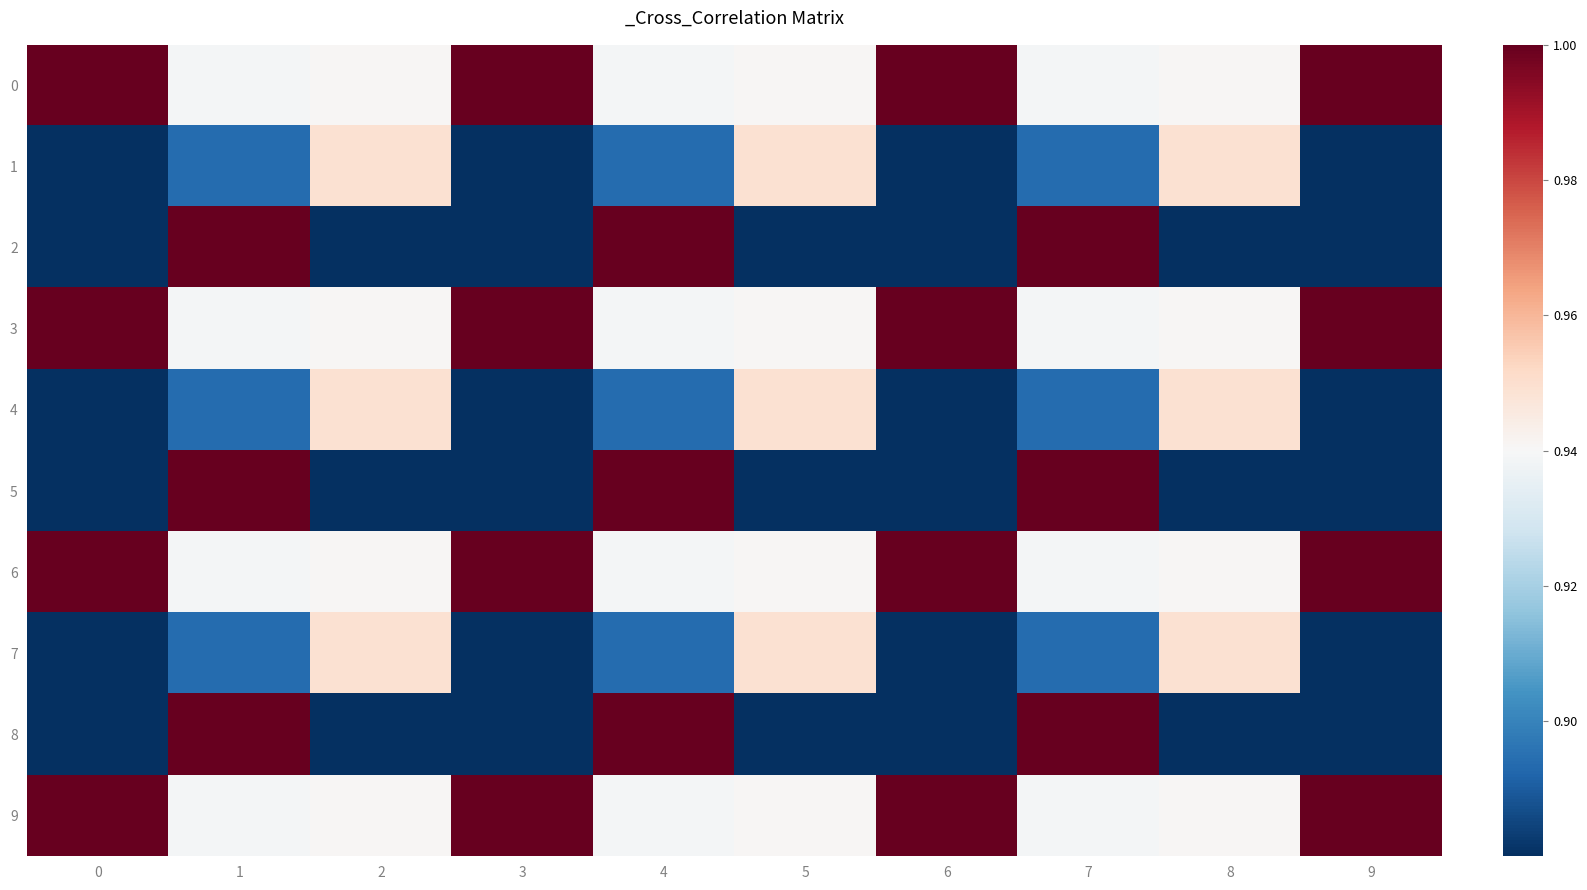

Reading left to right, extract all data points from this chart.

0: 0=1.0	1=0.9	2=0.9	3=1.0	4=0.9	5=0.9	6=1.0	7=0.9	8=0.9	9=1.0
1: 0=0.9	1=0.9	2=0.9	3=0.9	4=0.9	5=0.9	6=0.9	7=0.9	8=0.9	9=0.9
2: 0=0.9	1=1.0	2=0.9	3=0.9	4=1.0	5=0.9	6=0.9	7=1.0	8=0.9	9=0.9
3: 0=1.0	1=0.9	2=0.9	3=1.0	4=0.9	5=0.9	6=1.0	7=0.9	8=0.9	9=1.0
4: 0=0.9	1=0.9	2=0.9	3=0.9	4=0.9	5=0.9	6=0.9	7=0.9	8=0.9	9=0.9
5: 0=0.9	1=1.0	2=0.9	3=0.9	4=1.0	5=0.9	6=0.9	7=1.0	8=0.9	9=0.9
6: 0=1.0	1=0.9	2=0.9	3=1.0	4=0.9	5=0.9	6=1.0	7=0.9	8=0.9	9=1.0
7: 0=0.9	1=0.9	2=0.9	3=0.9	4=0.9	5=0.9	6=0.9	7=0.9	8=0.9	9=0.9
8: 0=0.9	1=1.0	2=0.9	3=0.9	4=1.0	5=0.9	6=0.9	7=1.0	8=0.9	9=0.9
9: 0=1.0	1=0.9	2=0.9	3=1.0	4=0.9	5=0.9	6=1.0	7=0.9	8=0.9	9=1.0